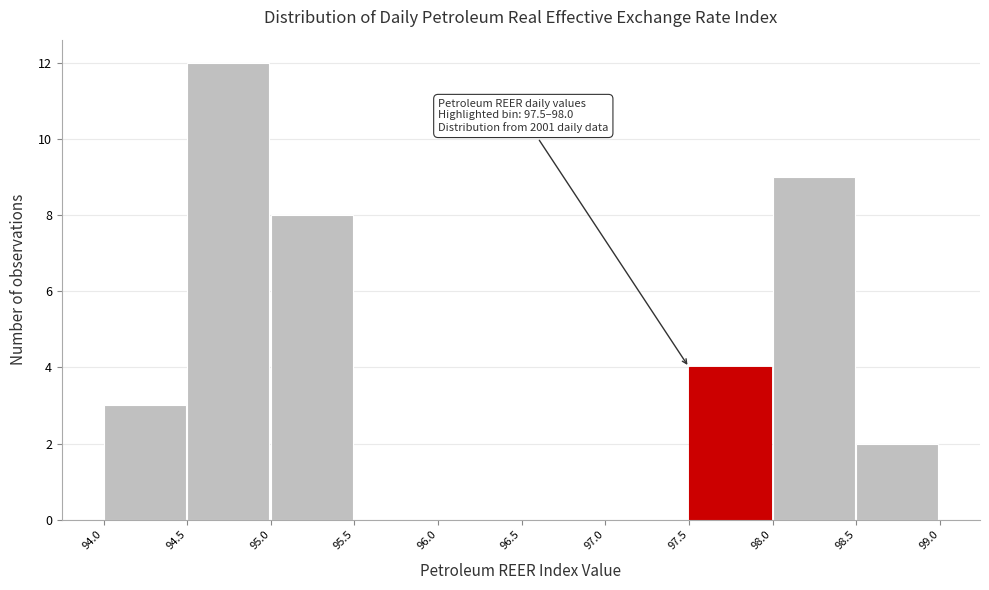

Which range on the x-axis has the tallest bar?

94.5 to 95.0